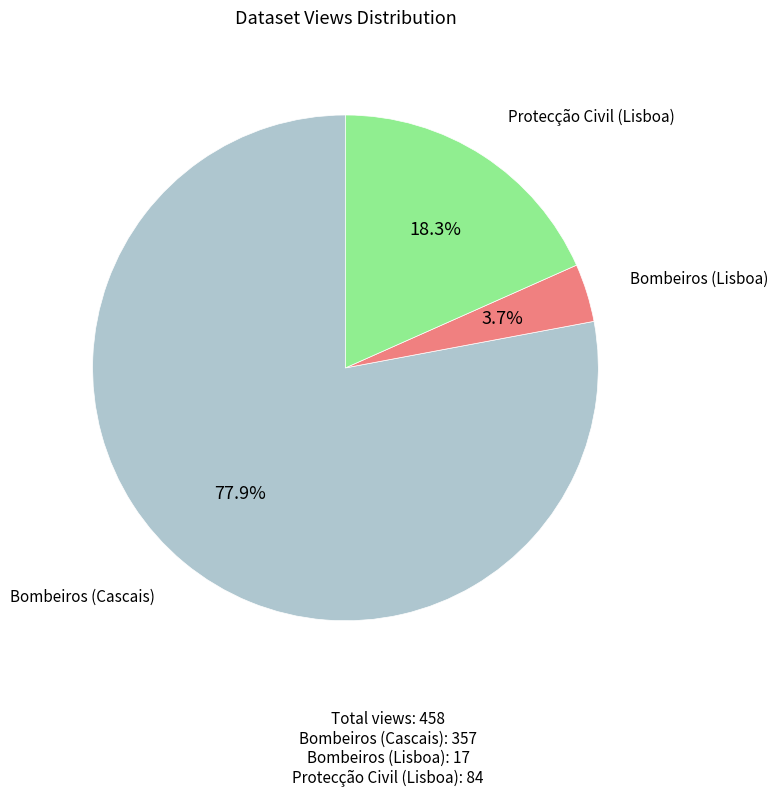

Is there a majority slice in this chart?

Yes